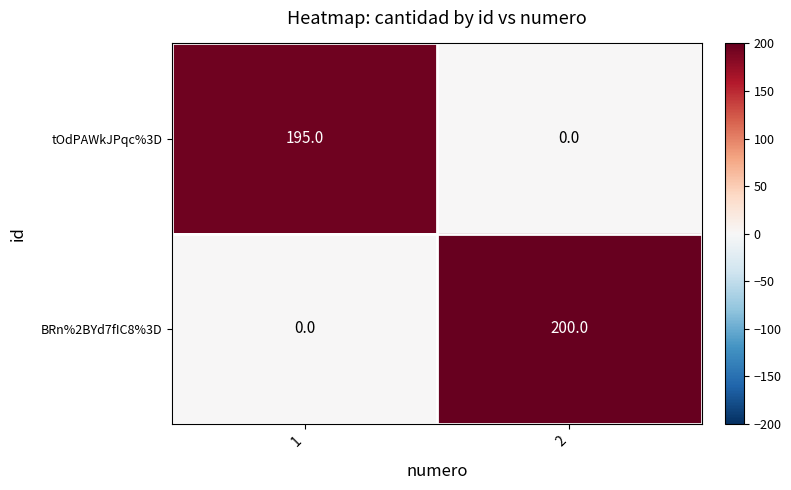

Reading left to right, what are all the values shown in this chart?

tOdPAWkJPqc%3D: 1=195	2=0
BRn%2BYd7fIC8%3D: 1=0	2=200